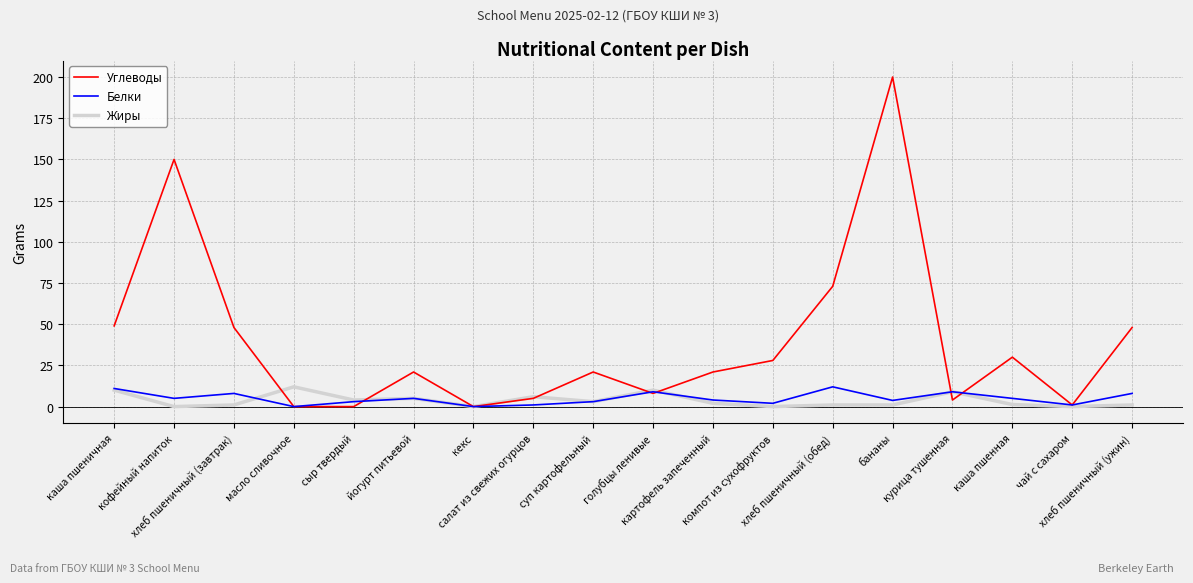

Where is the first local maximum for Углеводы?

кофейный напиток